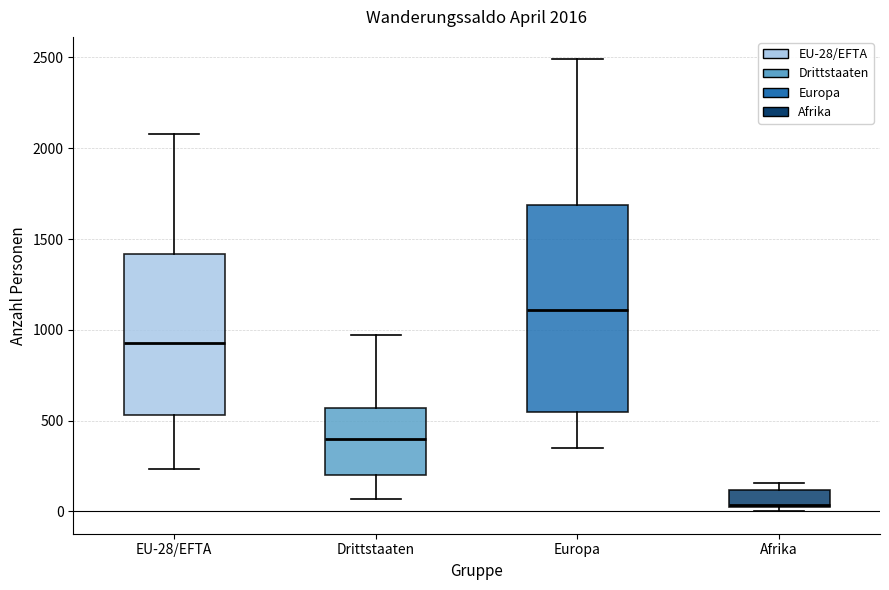

Which box is the tallest, from its lower edge to its upper edge?

Europa